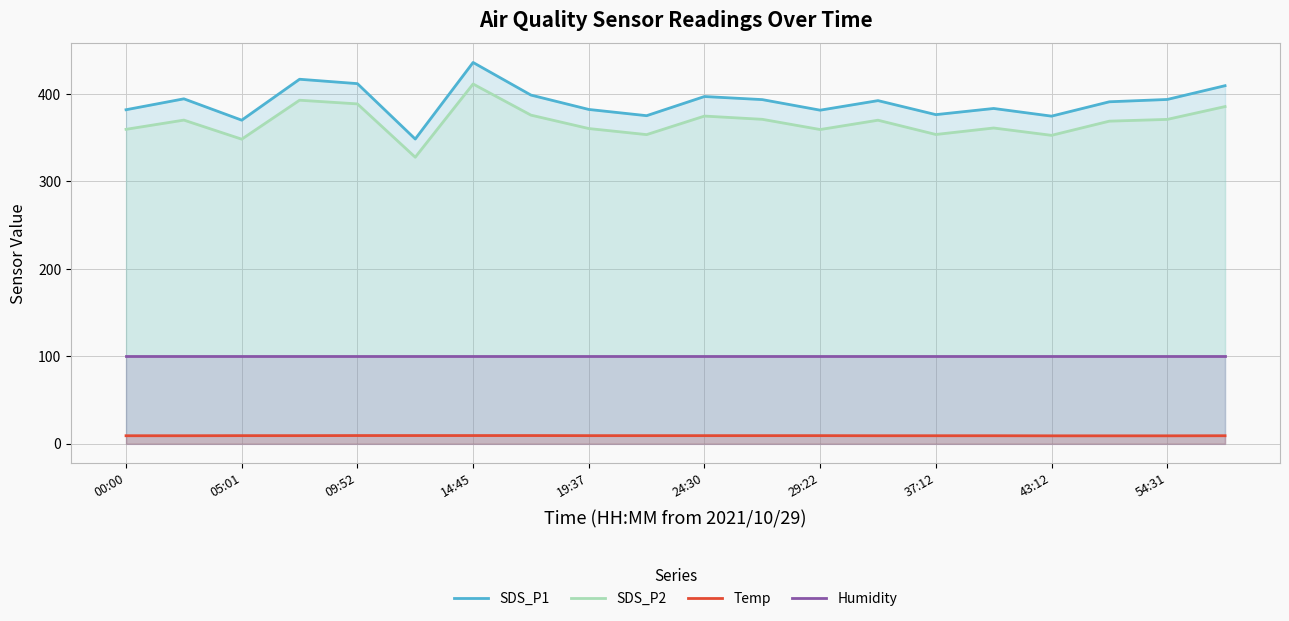

True or false: Humidity and Temp intersect in this chart.

False